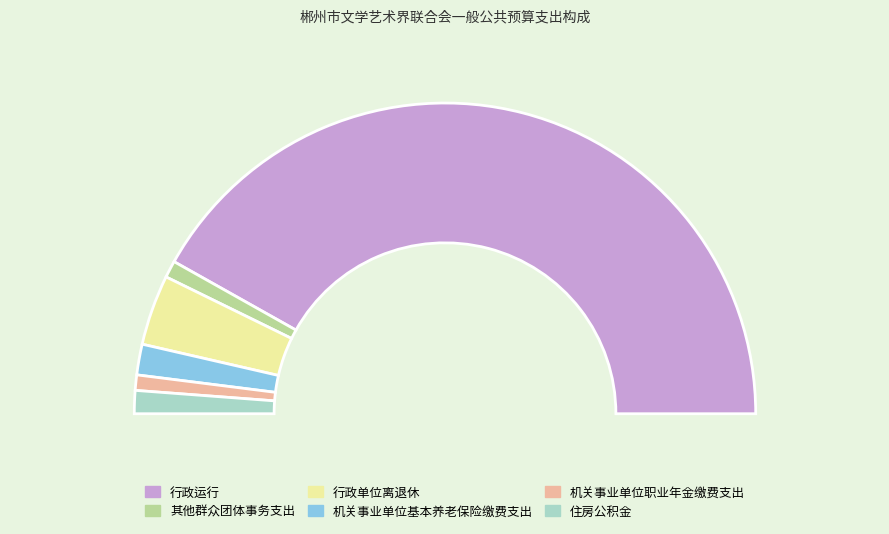

To the nearest percent, what is the combined percentage of 机关事业单位职业年金缴费支出 and 机关事业单位基本养老保险缴费支出?

5%